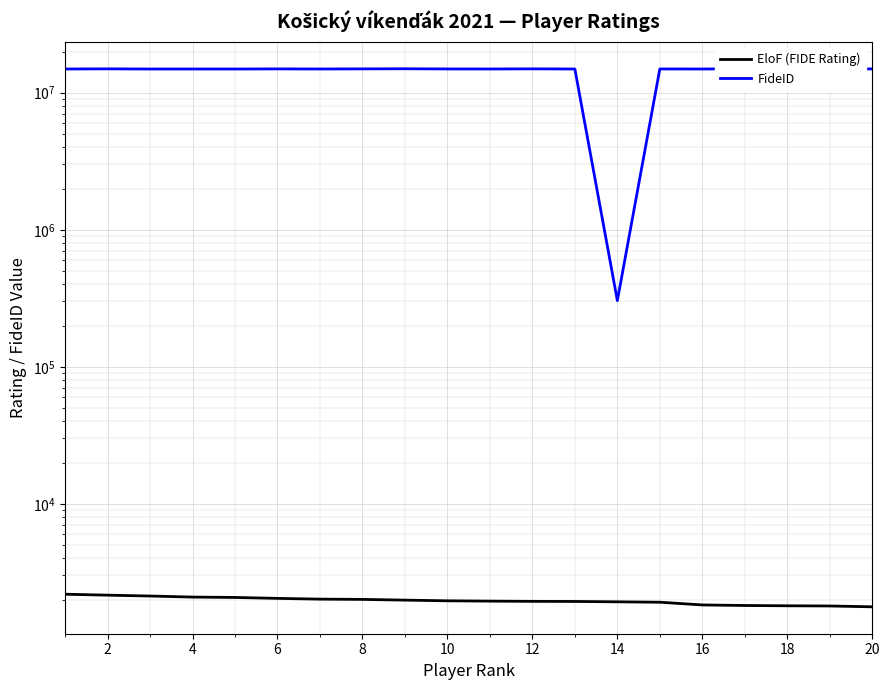

Between 8 and 18, which series saw the biggest shift?

FideID